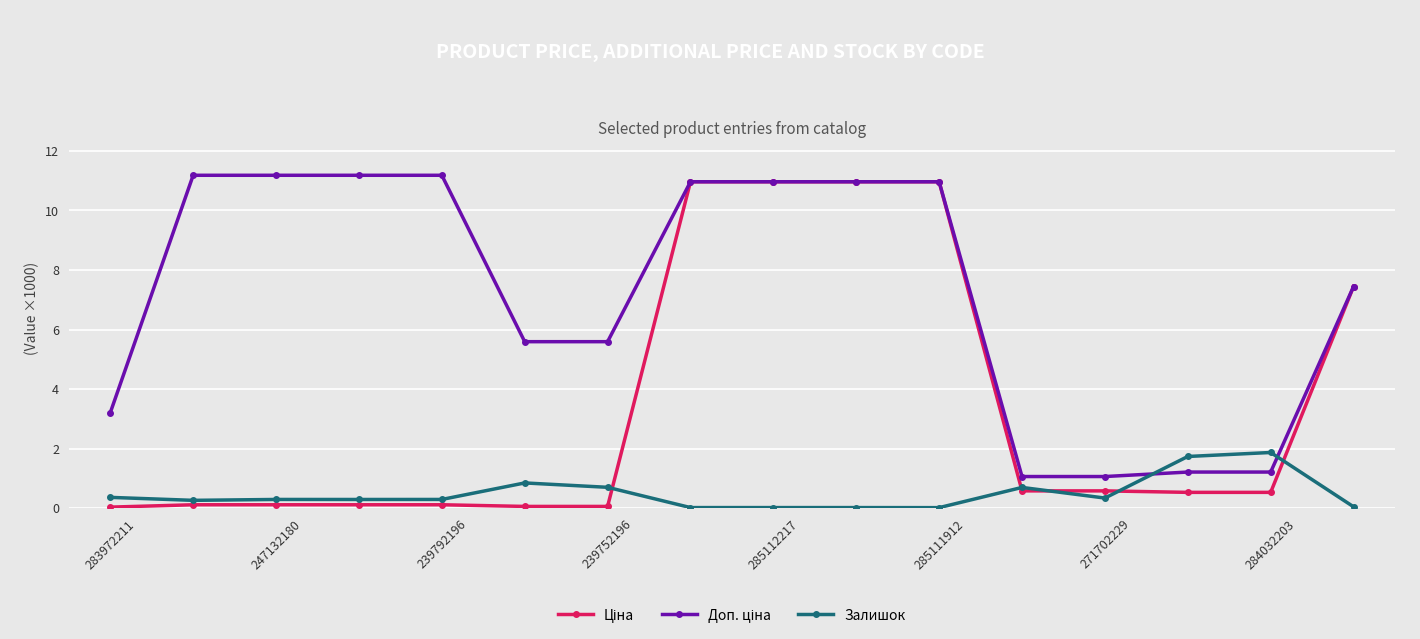

At how many categories does at least one series exceed 7?

9